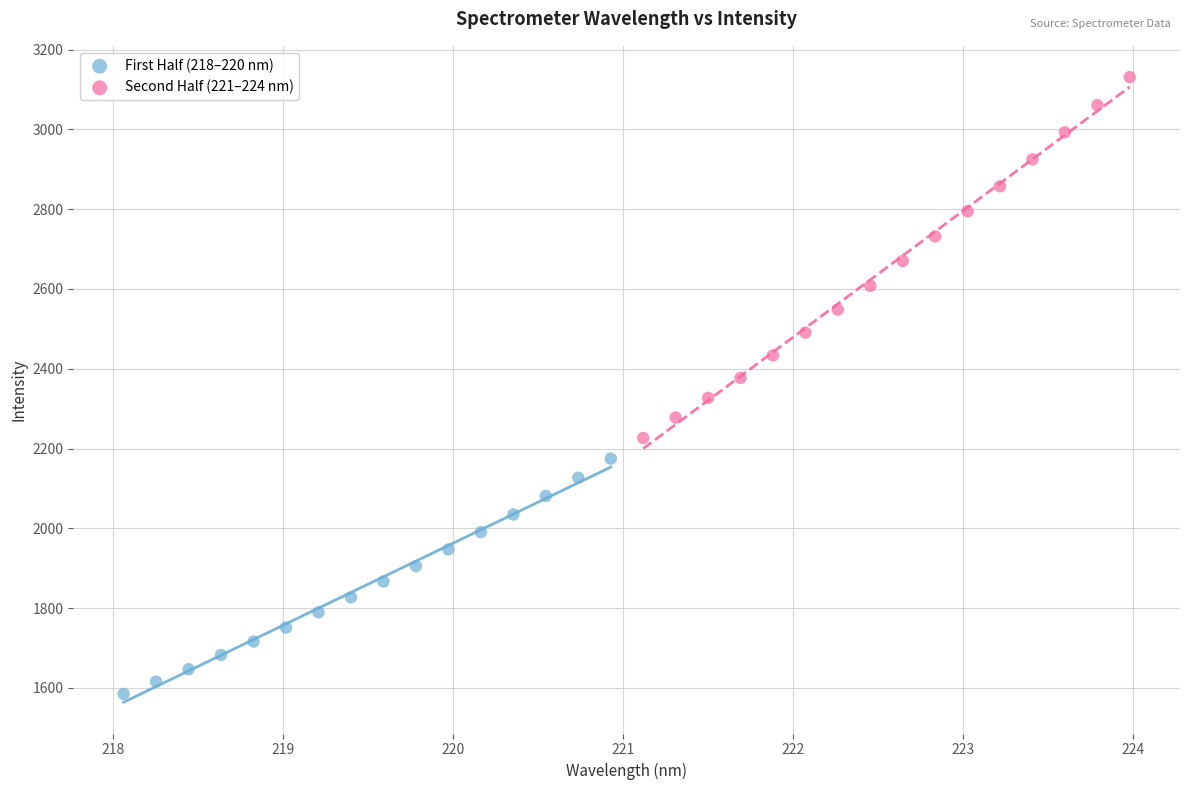

Which series contains the lowest Y value?

First Half (218–220 nm)